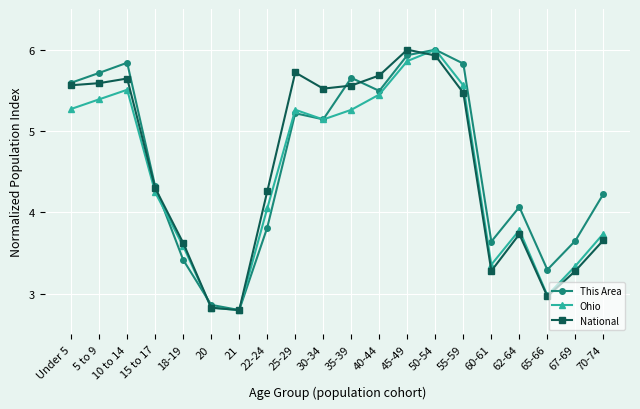

True or false: National has a value of 3.0 at 65-66.

True